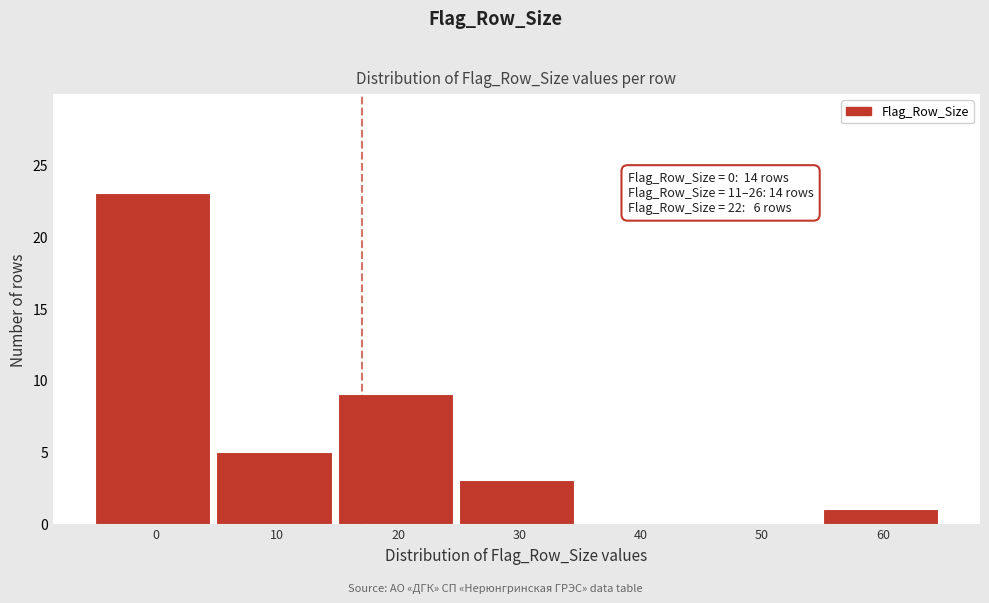

Reading right to left, what are all the values shown in this chart?

60=1	50=0	40=0	30=3	20=9	10=5	0=23